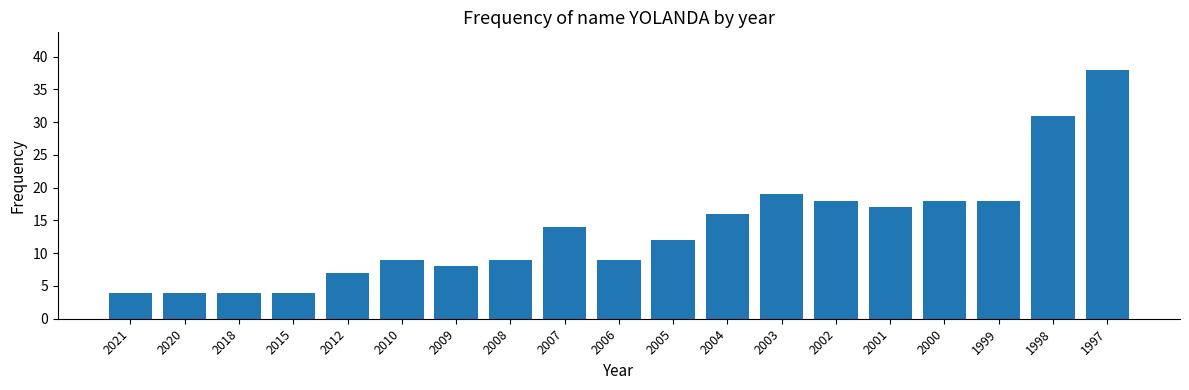

Reading right to left, transcribe all the data shown in this chart.

38	31	18	18	17	18	19	16	12	9	14	9	8	9	7	4	4	4	4